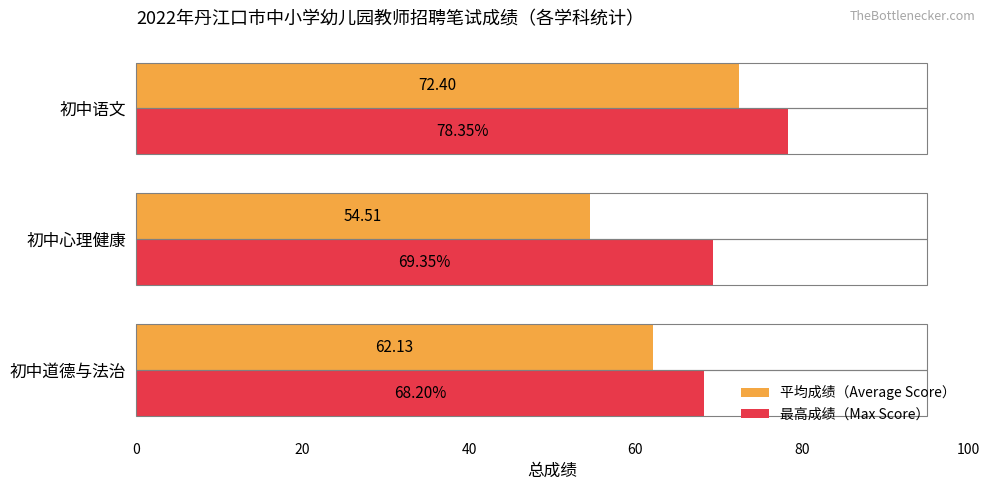

What is the spread (max minus min) of values at 初中心理健康?

14.8